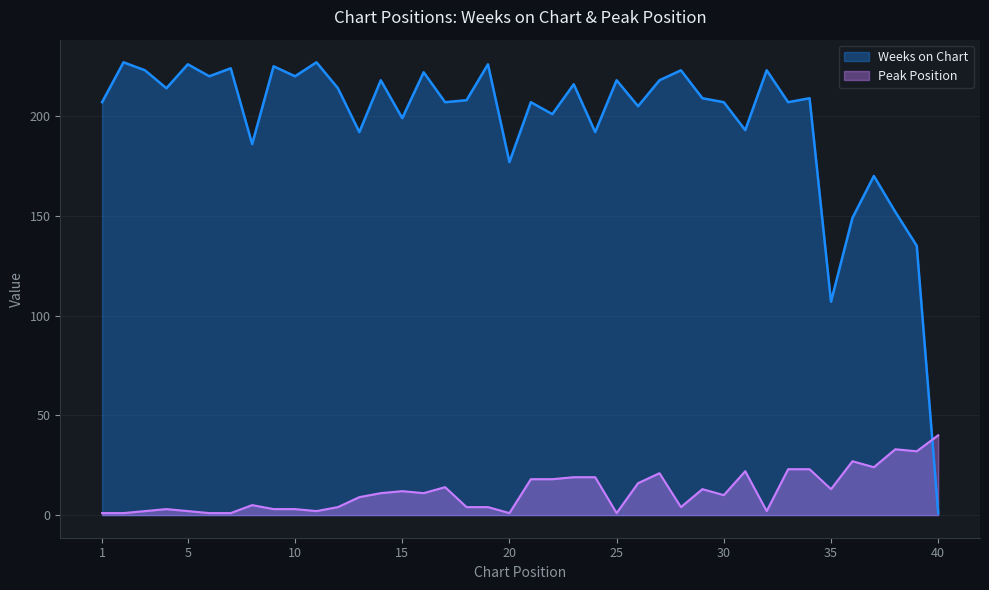

How many data points in Peak Position are above 11?

18